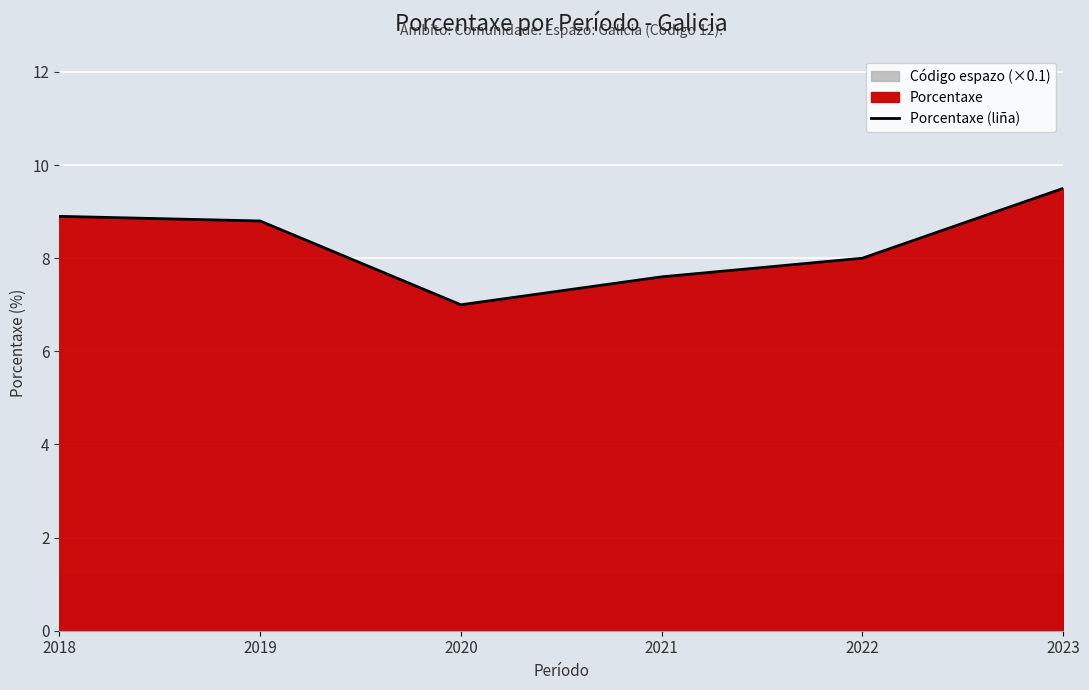

List the labels in order of value, smallest first.

2020, 2021, 2022, 2019, 2018, 2023